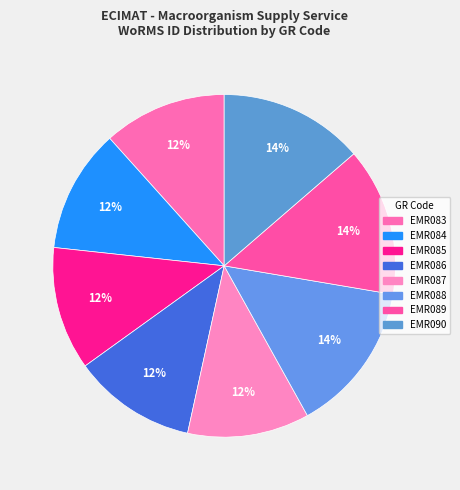

Approximately how many times larger is the value at EMR086 compared to EMR084?

1.0